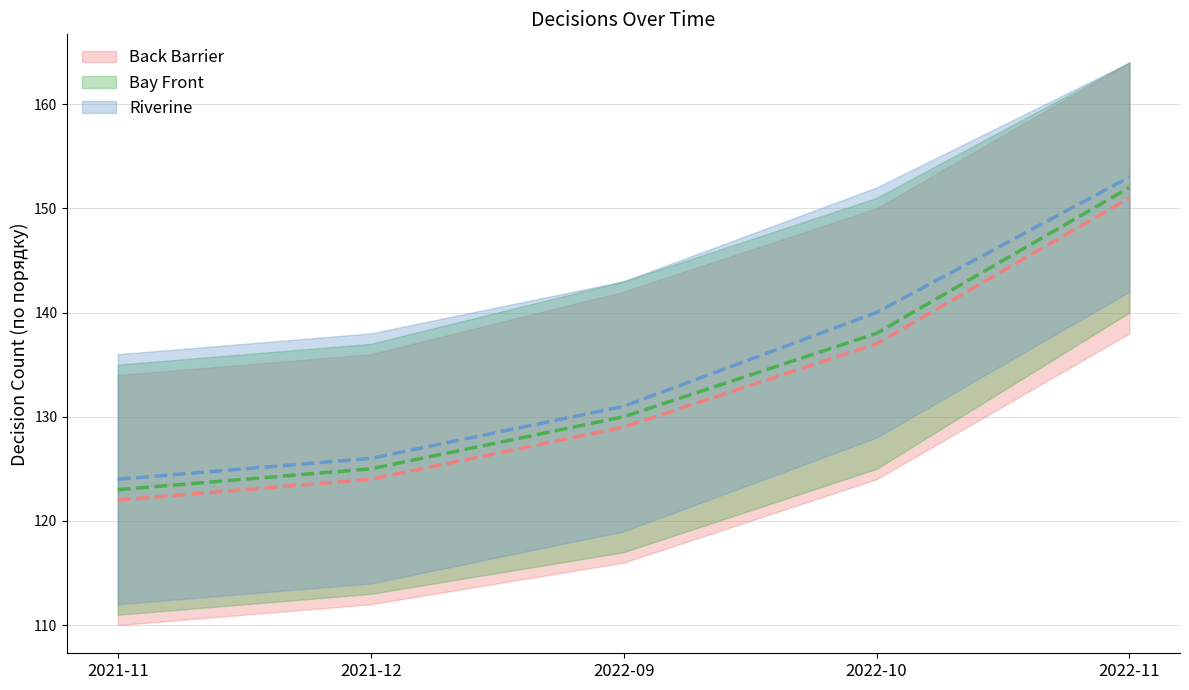

List the series in order of their overall mean, lowest first.

Back Barrier, Bay Front, Riverine